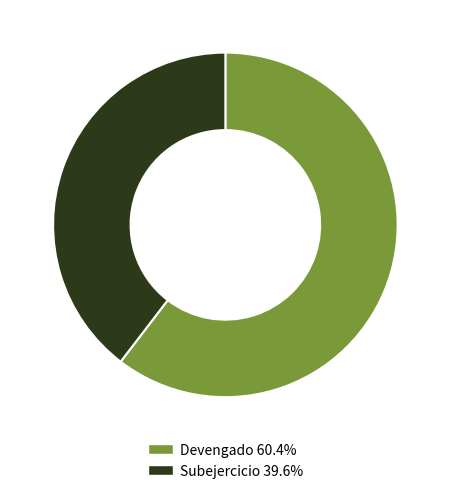

Rank the categories by value from highest to lowest.

Devengado, Subejercicio